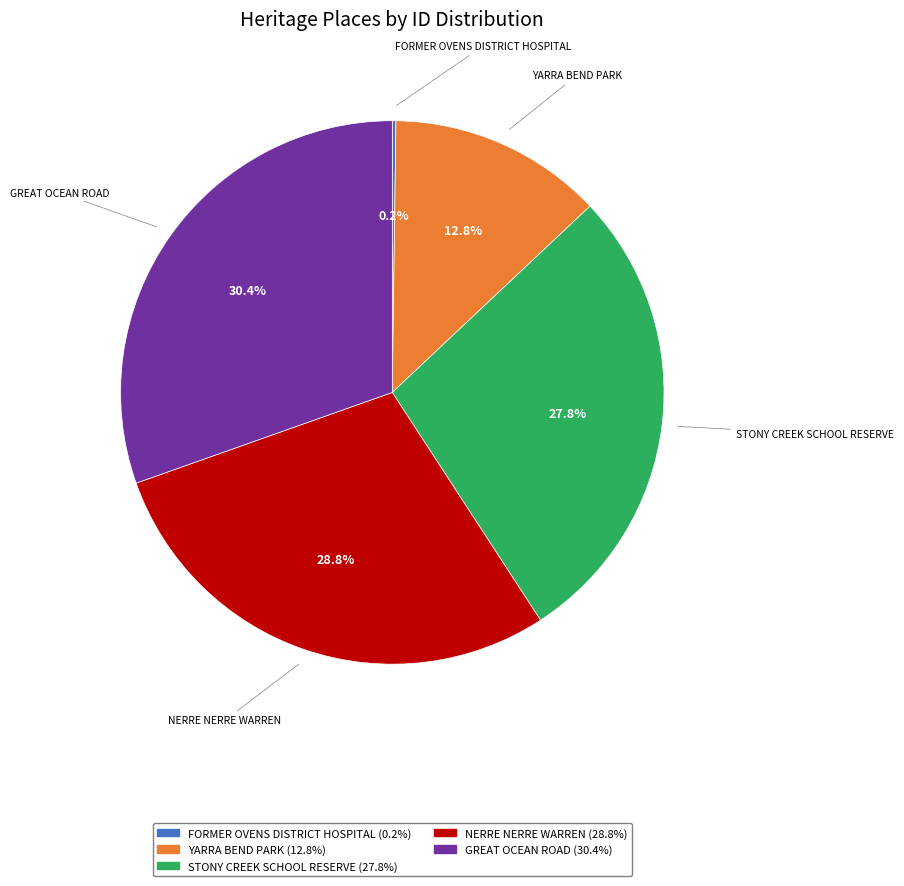

The GREAT OCEAN ROAD slice represents 18% of the pie. True or false?

False